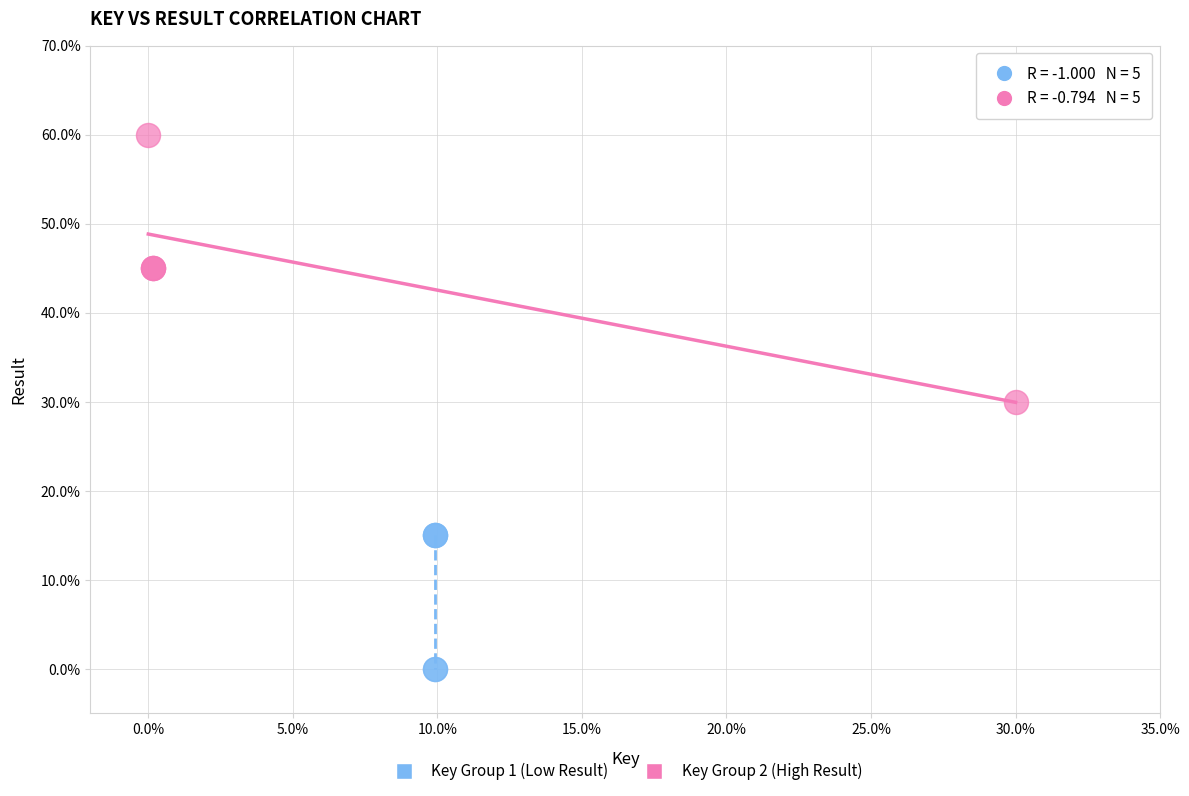

What are all the series names shown in the legend?

Key Group 1 (Low Result), Key Group 2 (High Result)